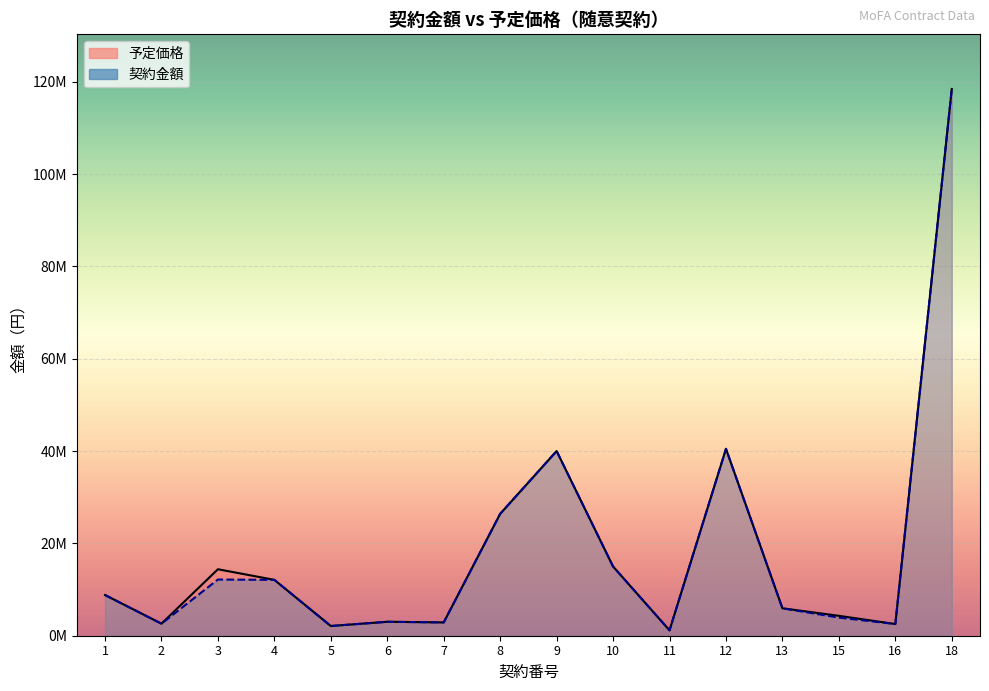

Rank the series at 16 from lowest to highest value.

契約金額, 予定価格